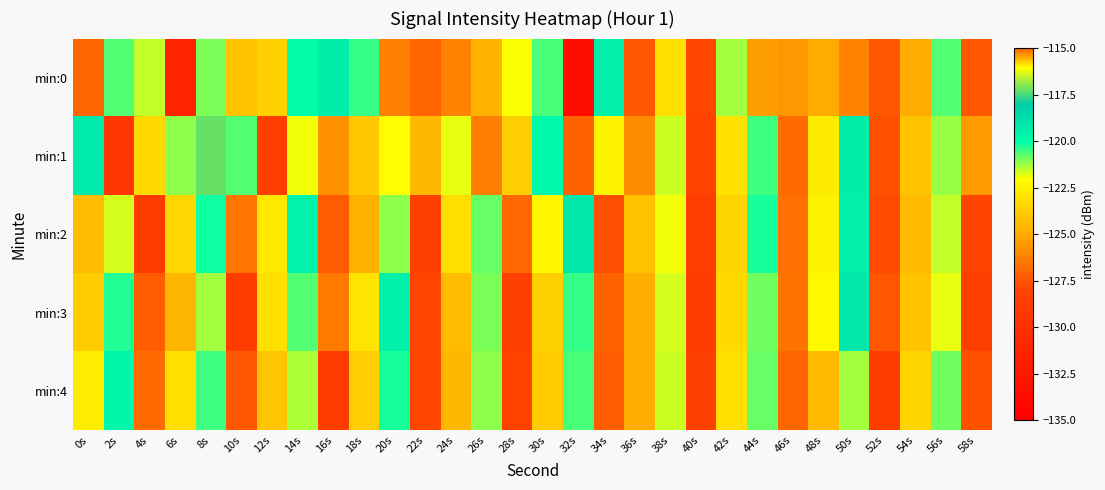

Reading right to left, list all the values displayed in this chart.

min:0: 58s=-127.5	56s=-120.6	54s=-124.9	52s=-127.5	50s=-126.1	48s=-125.0	46s=-125.5	44s=-125.3	42s=-121.3	40s=-128.0	38s=-123.2	36s=-127.4	34s=-119.4	32s=-133.4	30s=-120.6	28s=-122.0	26s=-124.6	24s=-126.1	22s=-127.0	20s=-126.2	18s=-120.4	16s=-119.3	14s=-120.0	12s=-123.6	10s=-124.1	8s=-121.0	6s=-131.3	4s=-121.5	2s=-120.7	0s=-127.0
min:1: 58s=-125.4	56s=-121.2	54s=-124.1	52s=-127.6	50s=-119.3	48s=-122.7	46s=-126.8	44s=-120.5	42s=-123.0	40s=-128.2	38s=-121.6	36s=-125.9	34s=-122.4	32s=-127.1	30s=-119.8	28s=-123.7	26s=-126.3	24s=-121.8	22s=-124.5	20s=-122.1	18s=-124.0	16s=-125.8	14s=-121.9	12s=-128.5	10s=-120.6	8s=-117.2	6s=-121.2	4s=-123.4	2s=-129.3	0s=-119.3
min:2: 58s=-128.1	56s=-121.5	54s=-124.4	52s=-127.8	50s=-119.4	48s=-122.5	46s=-126.7	44s=-120.2	42s=-123.5	40s=-128.6	38s=-121.9	36s=-124.2	34s=-127.7	32s=-119.1	30s=-122.3	28s=-126.9	26s=-120.8	24s=-123.2	22s=-128.4	20s=-121.1	18s=-124.7	16s=-127.3	14s=-119.6	12s=-122.8	10s=-126.5	8s=-120.1	6s=-123.4	4s=-128.9	2s=-121.7	0s=-124.3
min:3: 58s=-128.5	56s=-121.8	54s=-124.1	52s=-127.5	50s=-119.2	48s=-122.2	46s=-126.6	44s=-120.9	42s=-123.3	40s=-128.9	38s=-121.7	36s=-124.8	34s=-127.1	32s=-120.4	30s=-123.6	28s=-128.3	26s=-121.0	24s=-124.3	22s=-127.9	20s=-119.5	18s=-122.9	16s=-126.4	14s=-120.7	12s=-123.1	10s=-128.7	8s=-121.3	6s=-124.6	4s=-127.2	2s=-120.3	0s=-123.8
min:4: 58s=-127.6	56s=-120.9	54s=-123.5	52s=-128.7	50s=-121.3	48s=-124.4	46s=-127.0	44s=-120.8	42s=-123.1	40s=-128.4	38s=-121.6	36s=-124.9	34s=-127.3	32s=-120.6	30s=-123.8	28s=-128.2	26s=-121.1	24s=-124.5	22s=-127.9	20s=-120.2	18s=-123.7	16s=-128.8	14s=-121.4	12s=-124.0	10s=-127.4	8s=-120.5	6s=-123.2	4s=-126.8	2s=-119.7	0s=-122.6